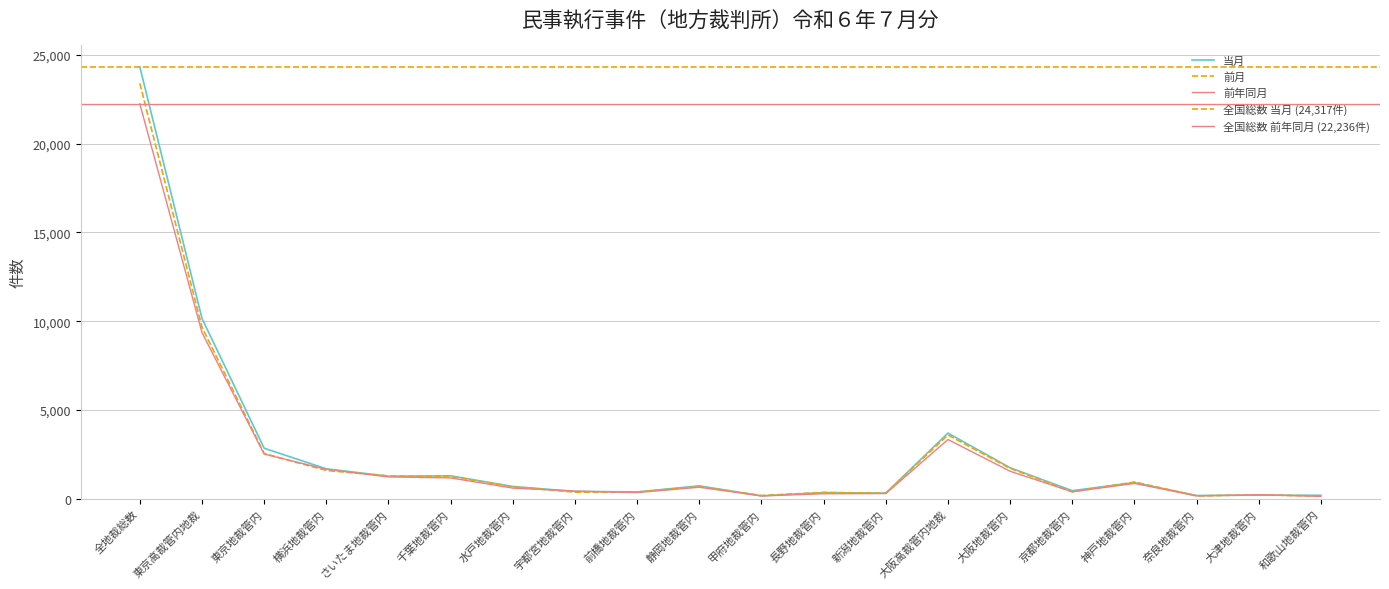

Which series changed the most between 水戸地裁管内 and 和歌山地裁管内?

前月